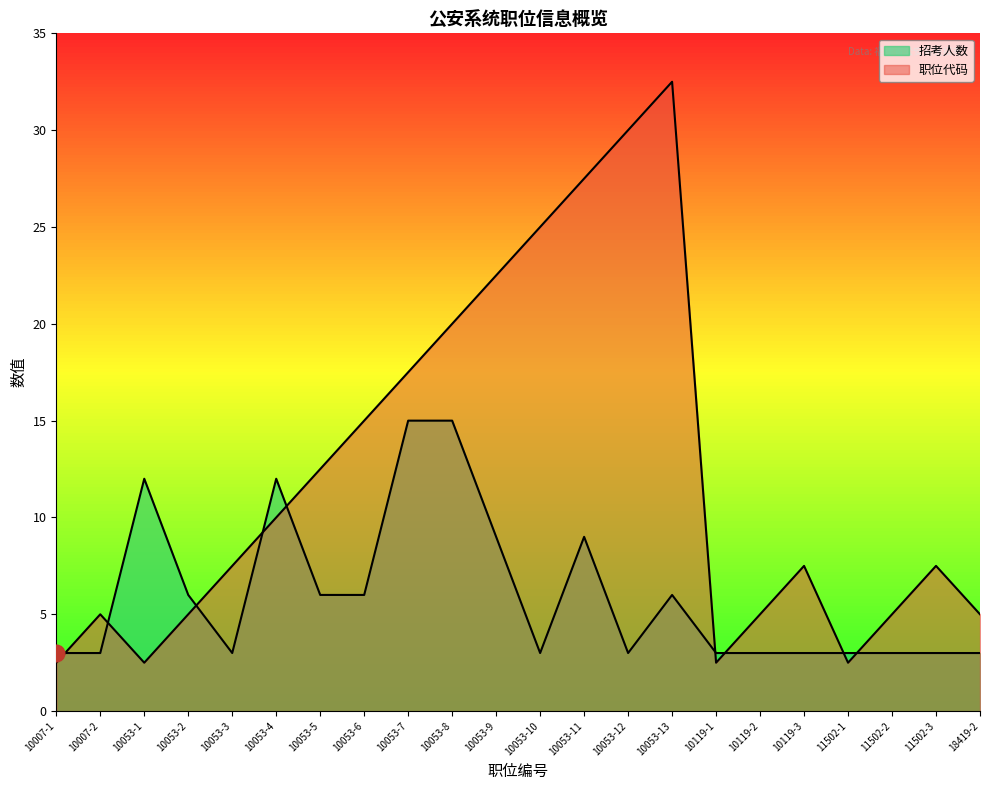

How many interior local peaks does the 招考人数 series have?

4